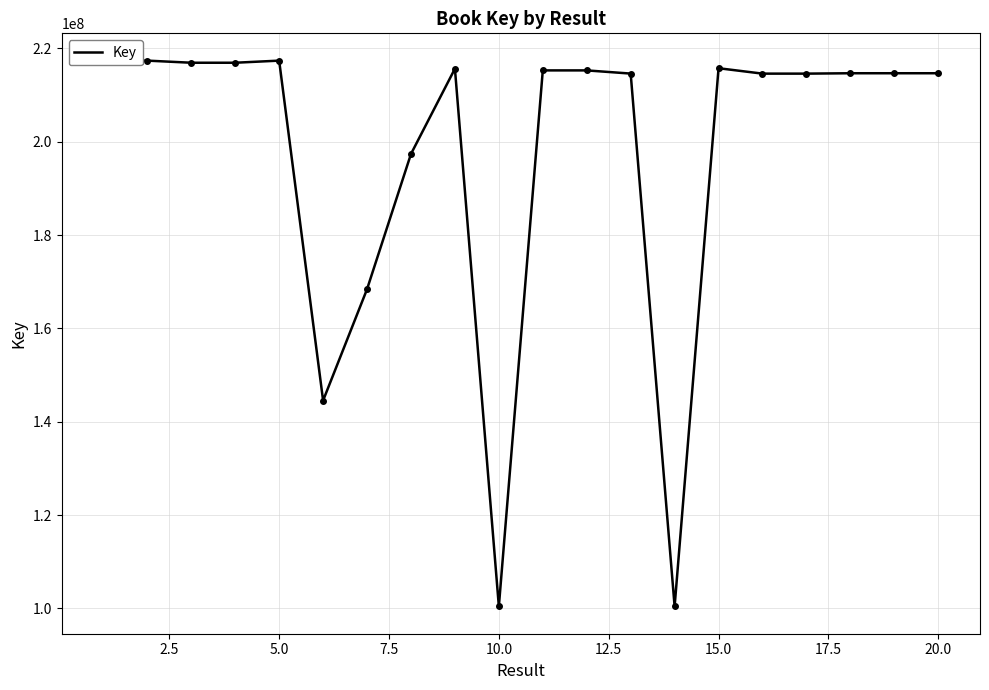

How many points are lower than both their immediate neighbors (excluding endpoints)?

5